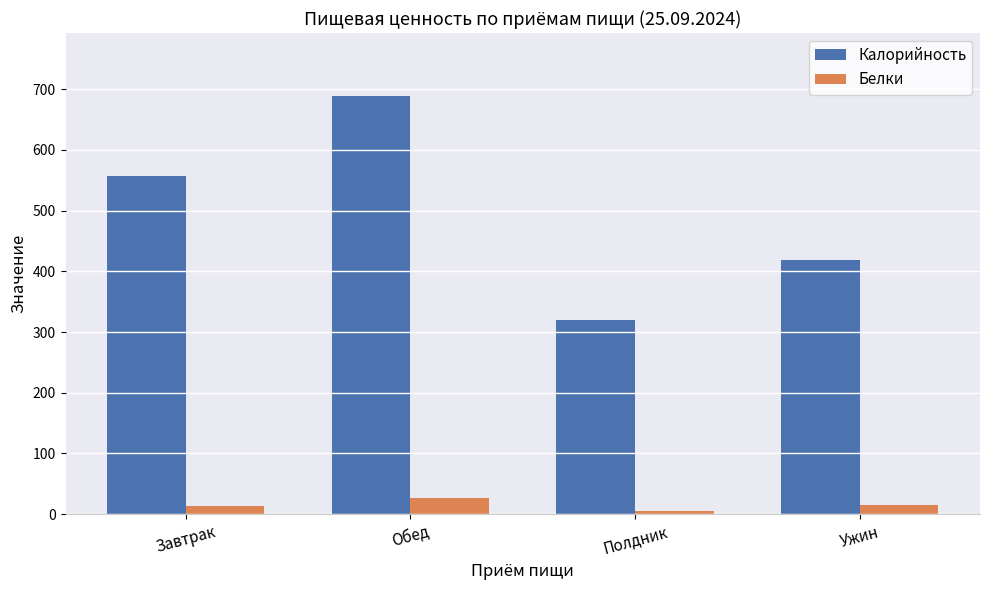

Are the bars grouped side by side (vs. stacked)?

Yes